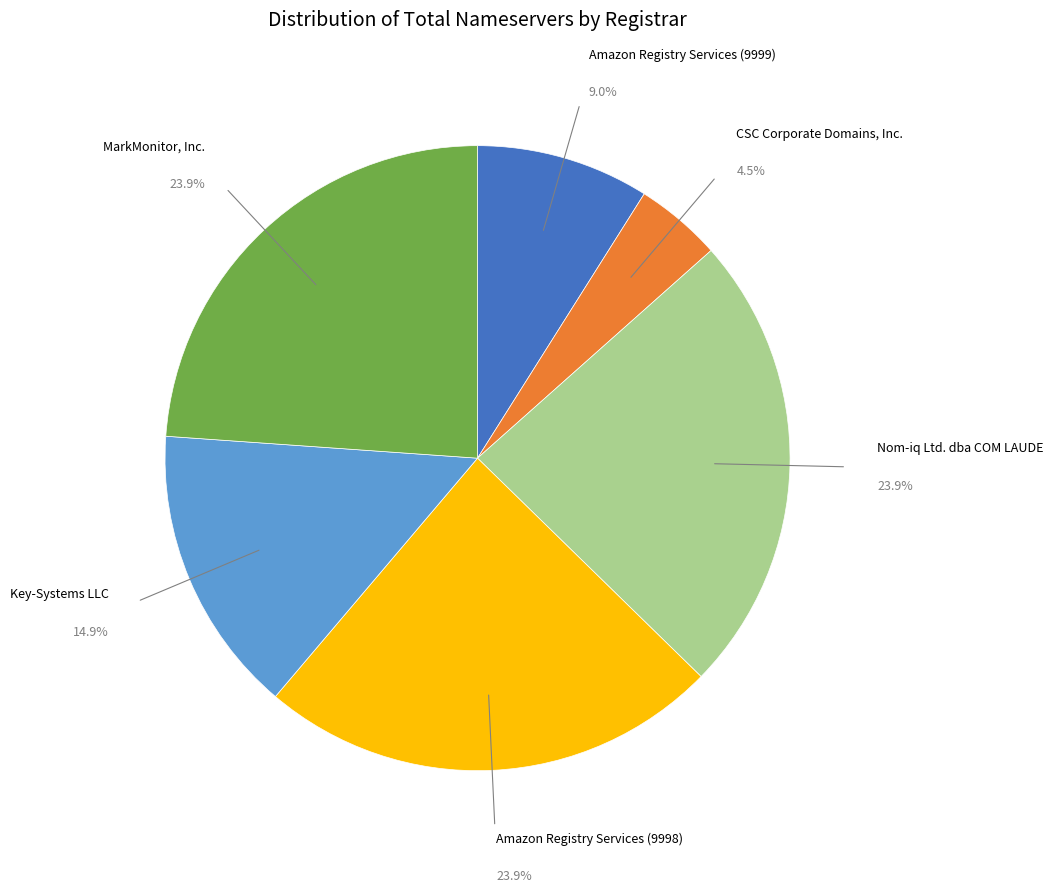

To the nearest percent, what is the average slice percentage?

17%